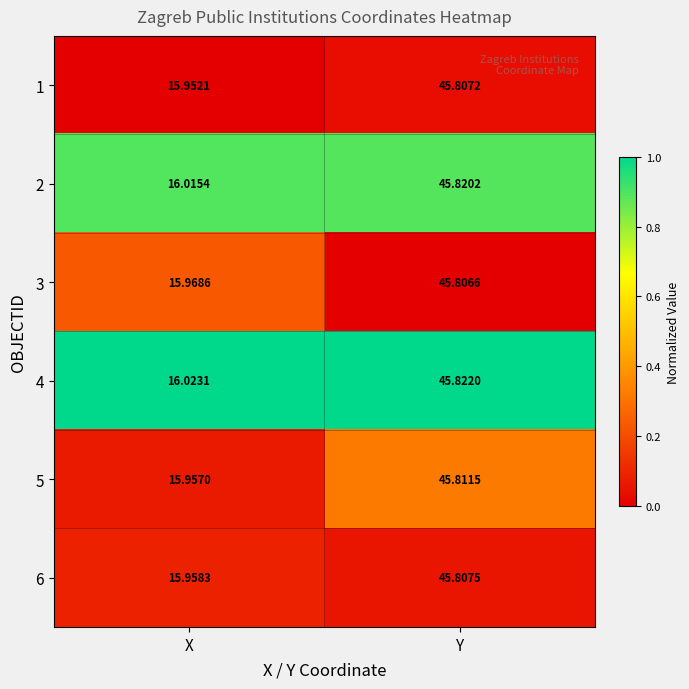

Where does the 4 series first go above 45?

Y